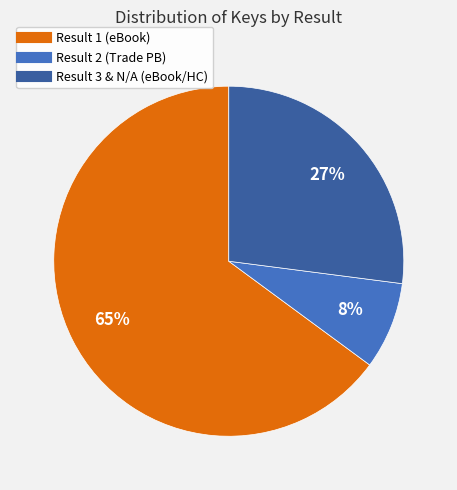

Is there any slice that represents more than half of the pie?

Yes